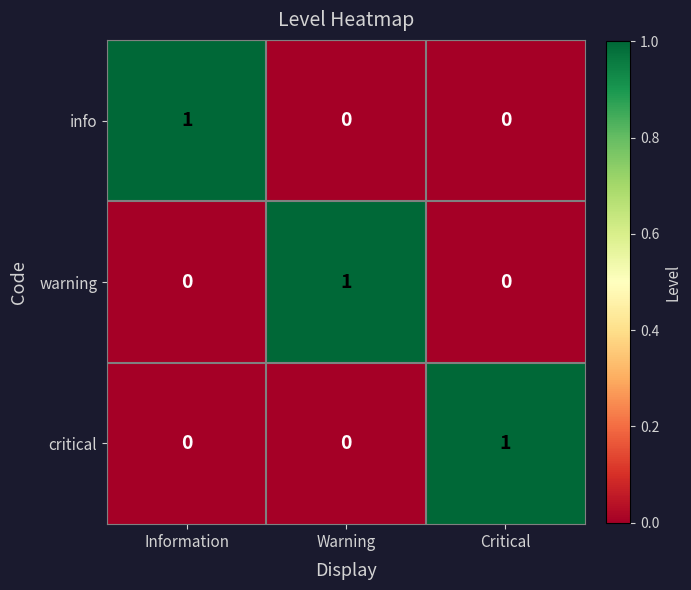

How many warning values are between 0 and 1?

3